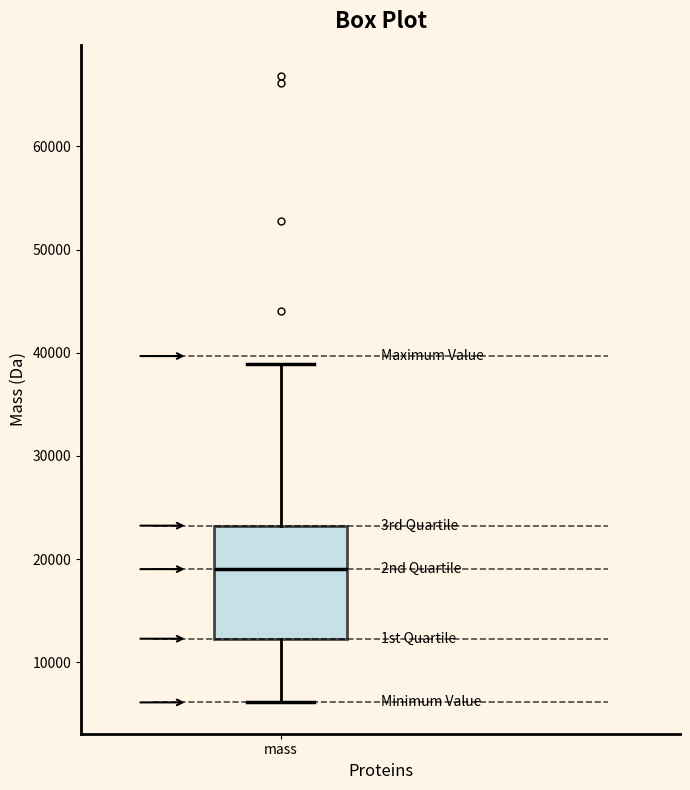

Transcribe this box plot: give where the median line is, the range the box spans, and where the two whiskers end, as read against the y-axis. The values are not printed on the chart, so give them approximately, as read against the axis.

median 19000, box 12000 to 23000, whiskers 6000 to 39000